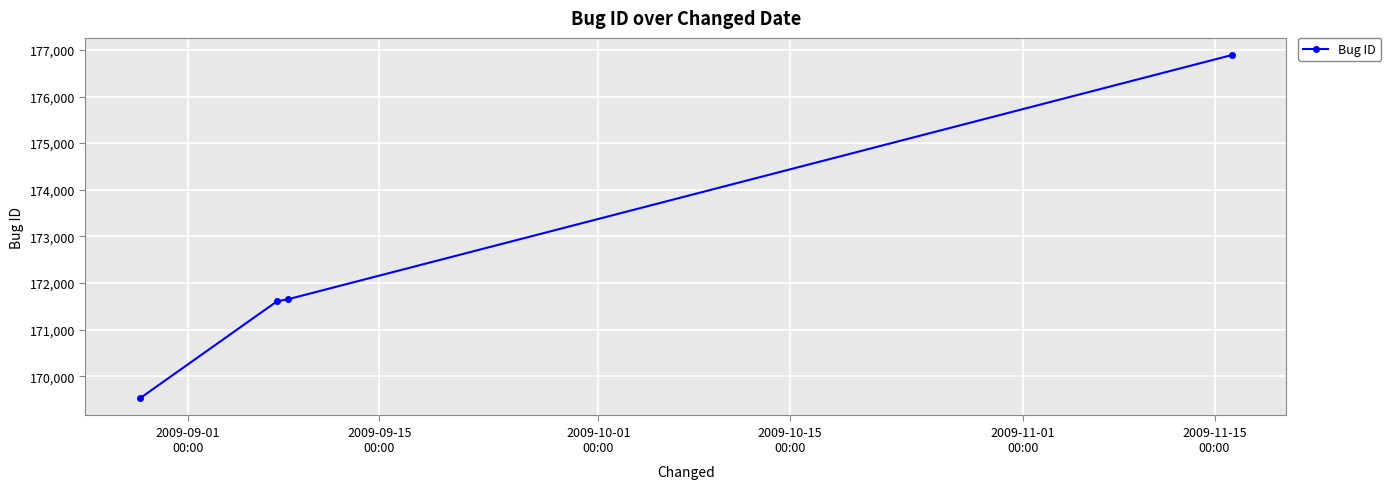

What is the difference between the maximum and minimum values?

7365